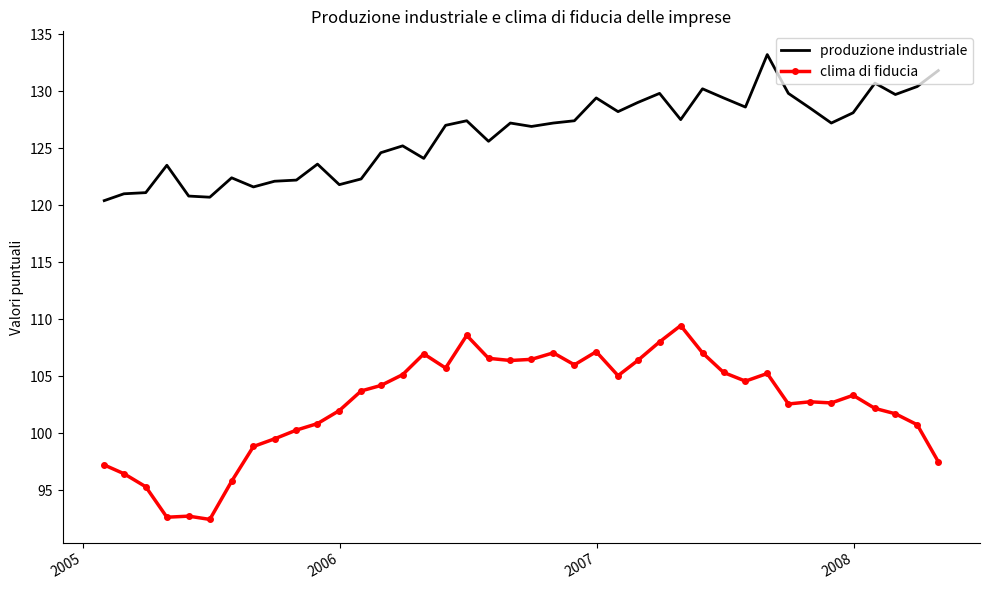

What is the greatest value displayed?

133.2